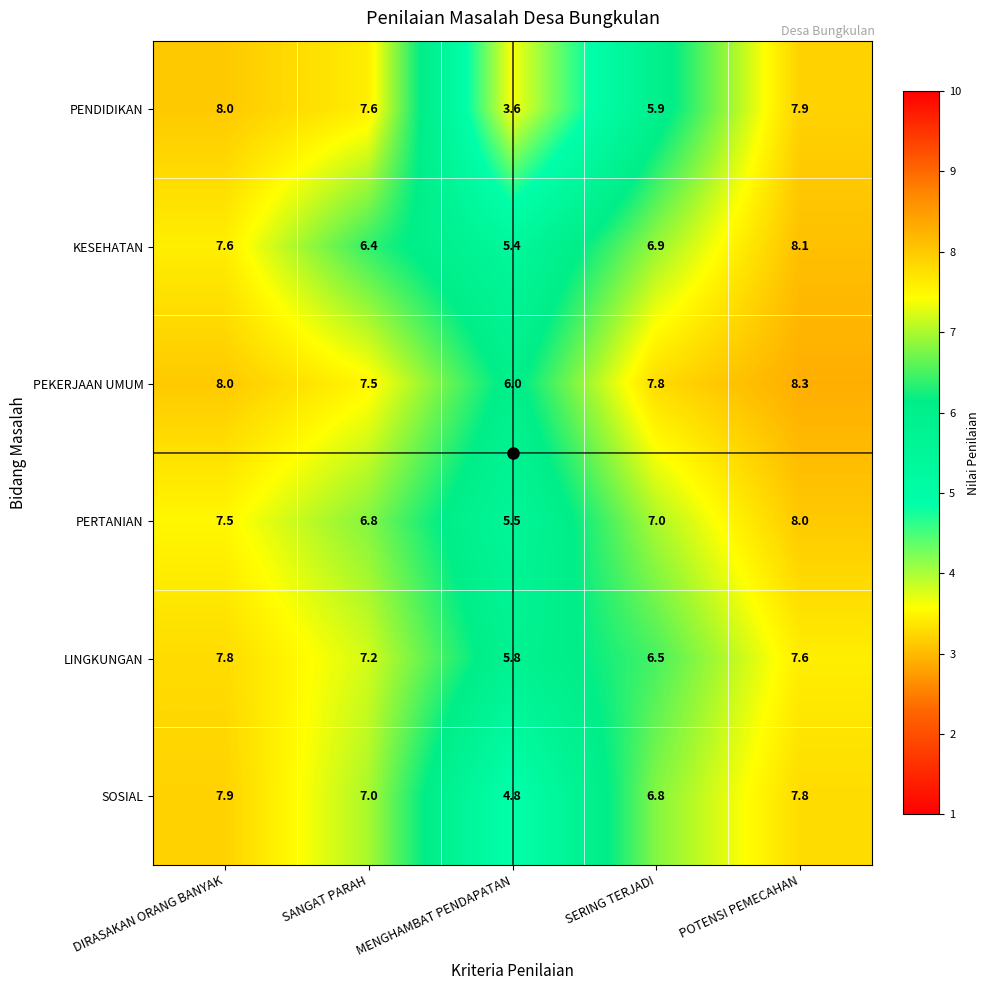

What is the total value across all series at MENGHAMBAT PENDAPATAN?

31.1